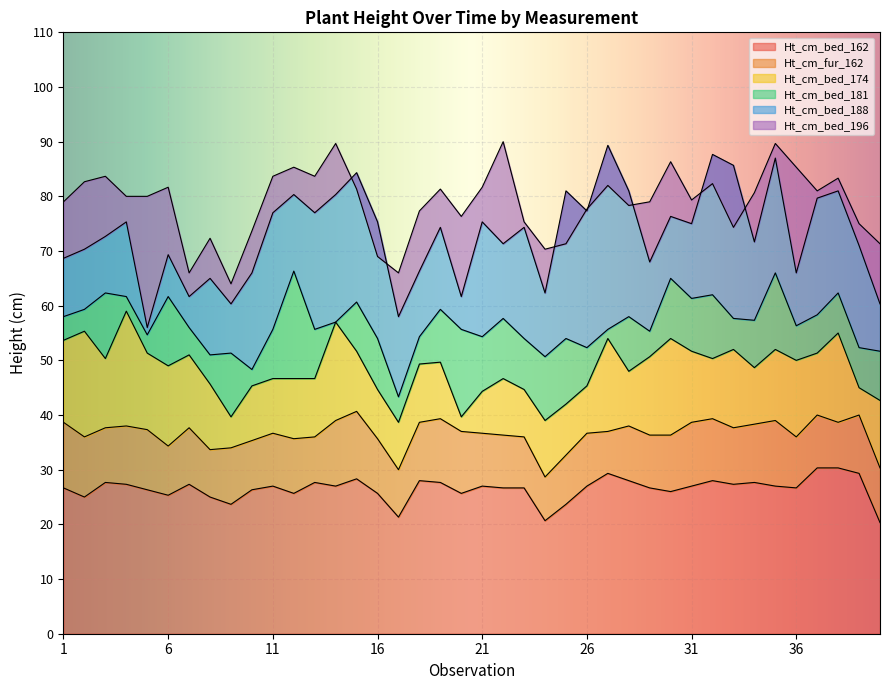

The Ht_cm_bed_162 series shows 7.1 at 16. True or false?

False